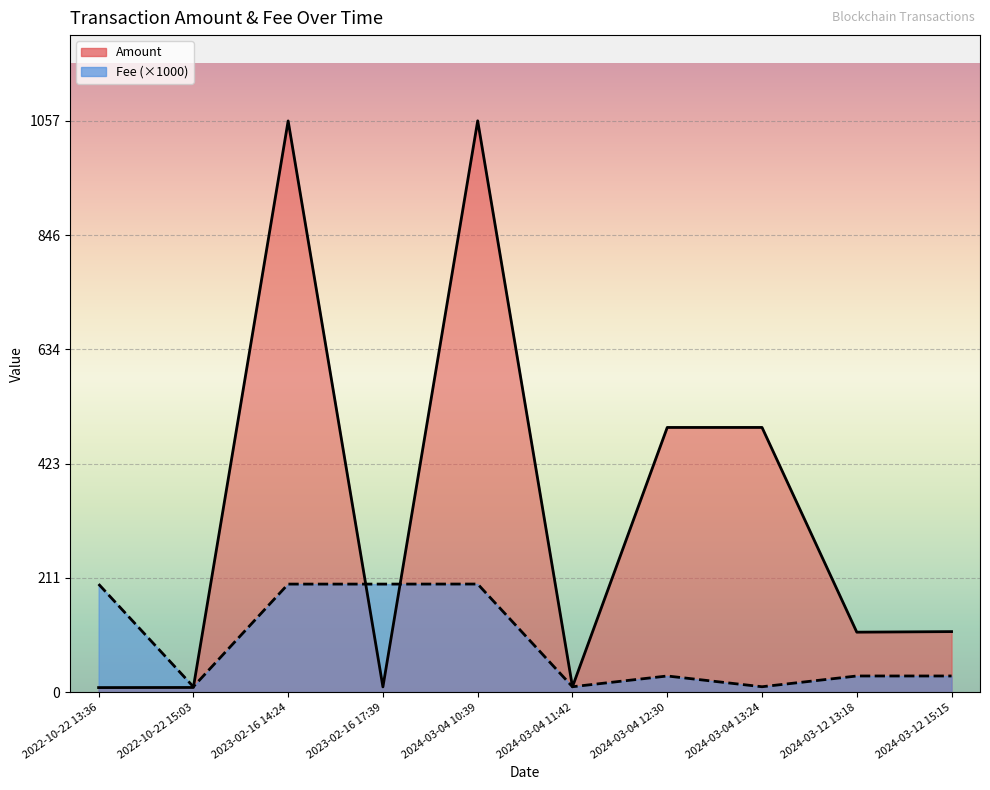

What are all the series names shown in the legend?

Amount, Fee